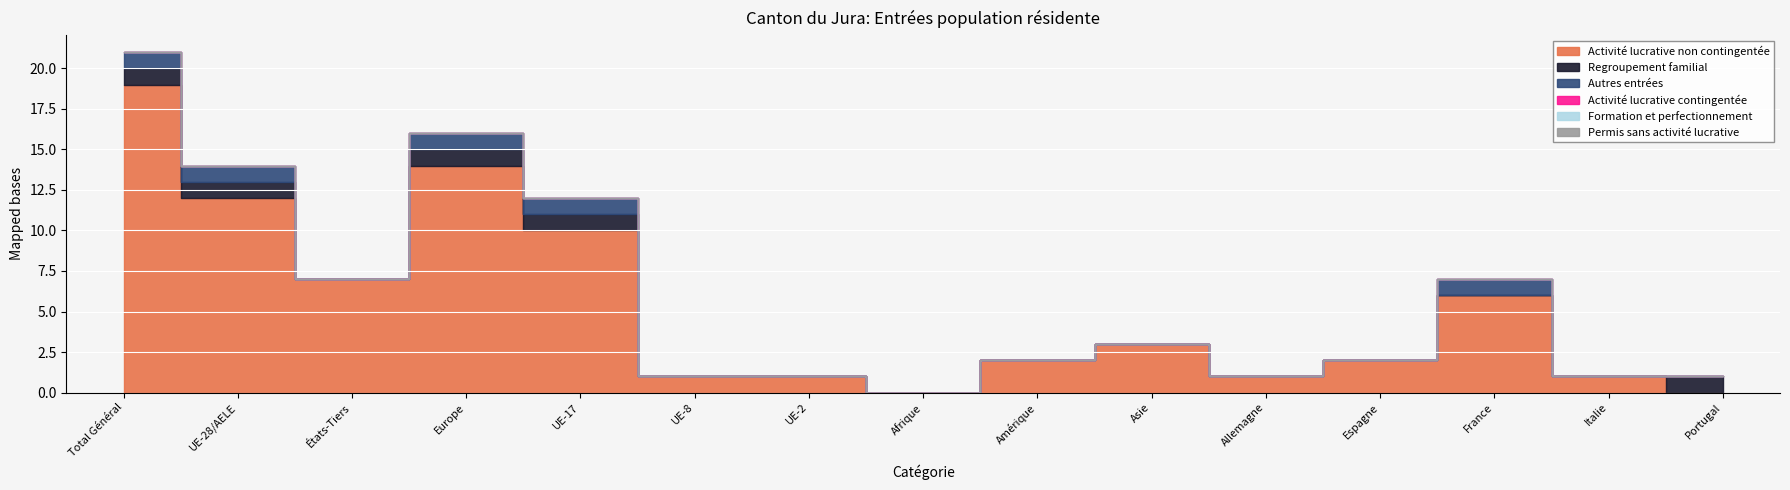

Reading right to left, transcribe all the data shown in this chart.

Activité lucrative non contingentée: 0	1	6	2	1	3	2	0	1	1	10	14	7	12	19
Regroupement familial: 1	0	0	0	0	0	0	0	0	0	1	1	0	1	1
Autres entrées: 0	0	1	0	0	0	0	0	0	0	1	1	0	1	1
Activité lucrative contingentée: 0	0	0	0	0	0	0	0	0	0	0	0	0	0	0
Formation et perfectionnement: 0	0	0	0	0	0	0	0	0	0	0	0	0	0	0
Permis sans activité lucrative: 0	0	0	0	0	0	0	0	0	0	0	0	0	0	0